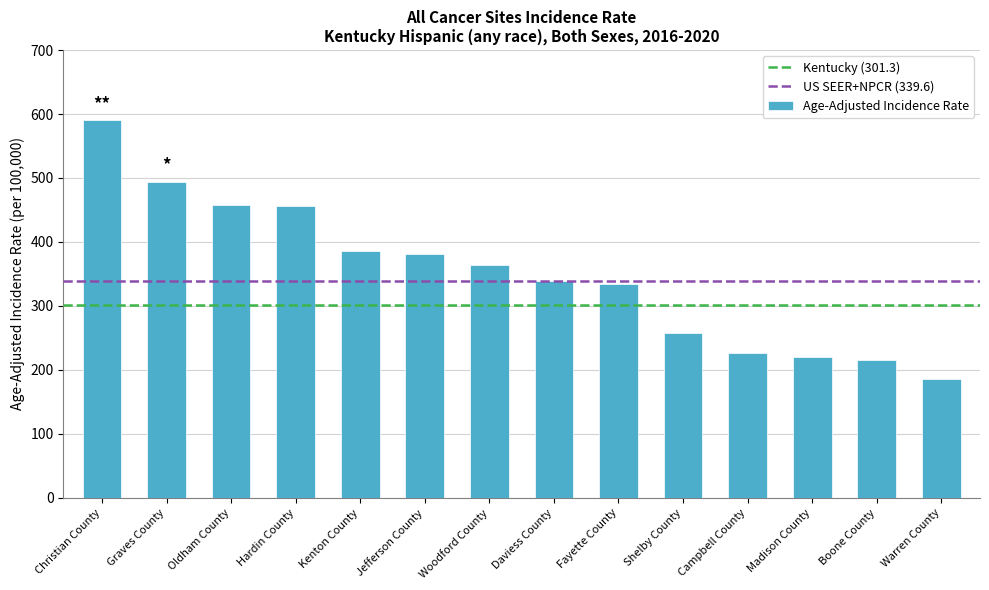

What is the ratio of the value at Oldham County to the value at Jefferson County?

1.2